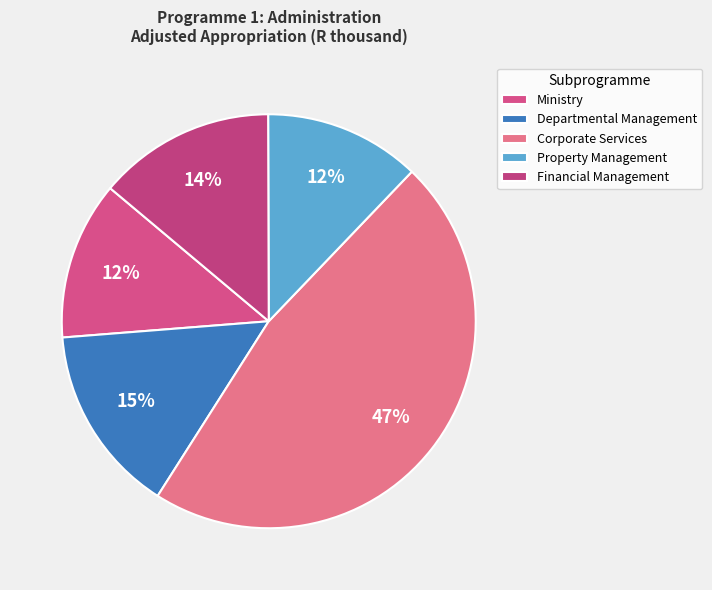

Do Ministry and Departmental Management together represent more than half of the pie?

No